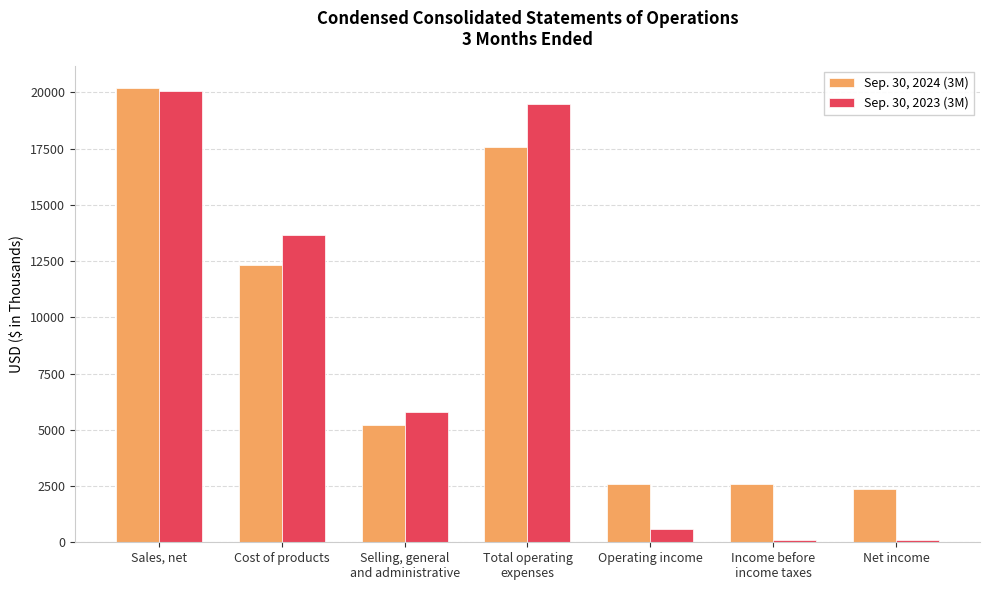

Rank the series by their maximum value, from highest to lowest.

Sep. 30, 2024 (3M), Sep. 30, 2023 (3M)